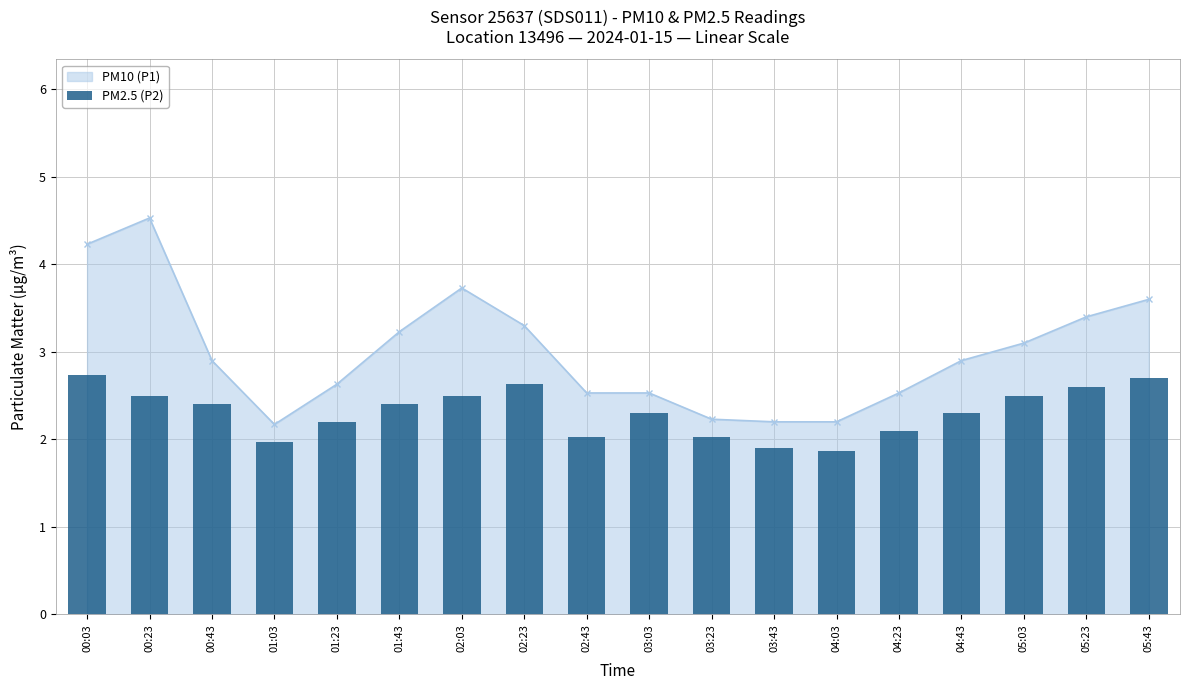

True or false: PM10 (P1) has more than 0 interior local peaks.

True